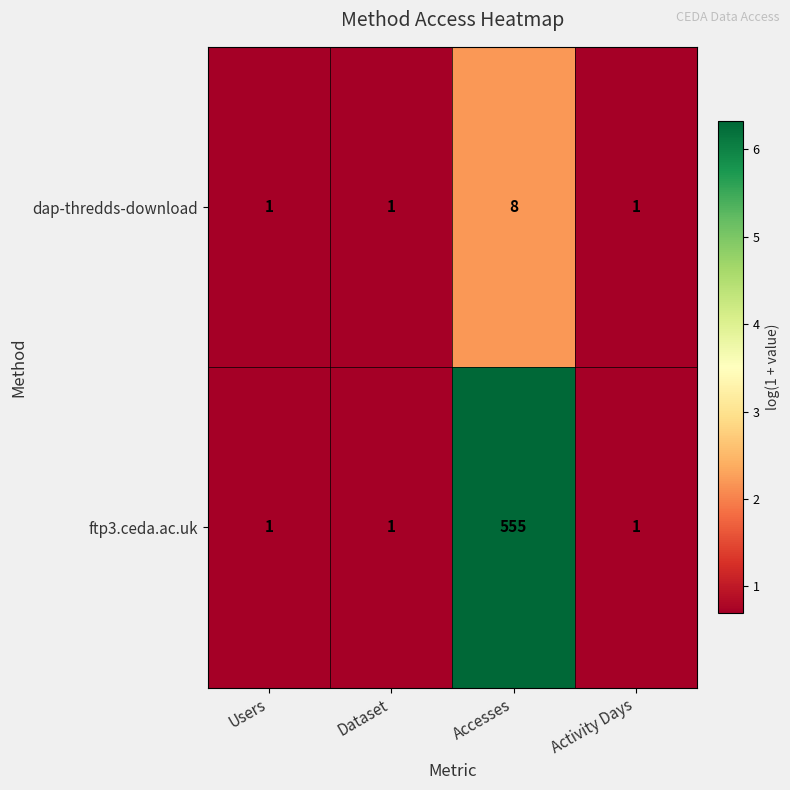

Rank the series by their average value, from lowest to highest.

dap-thredds-download, ftp3.ceda.ac.uk